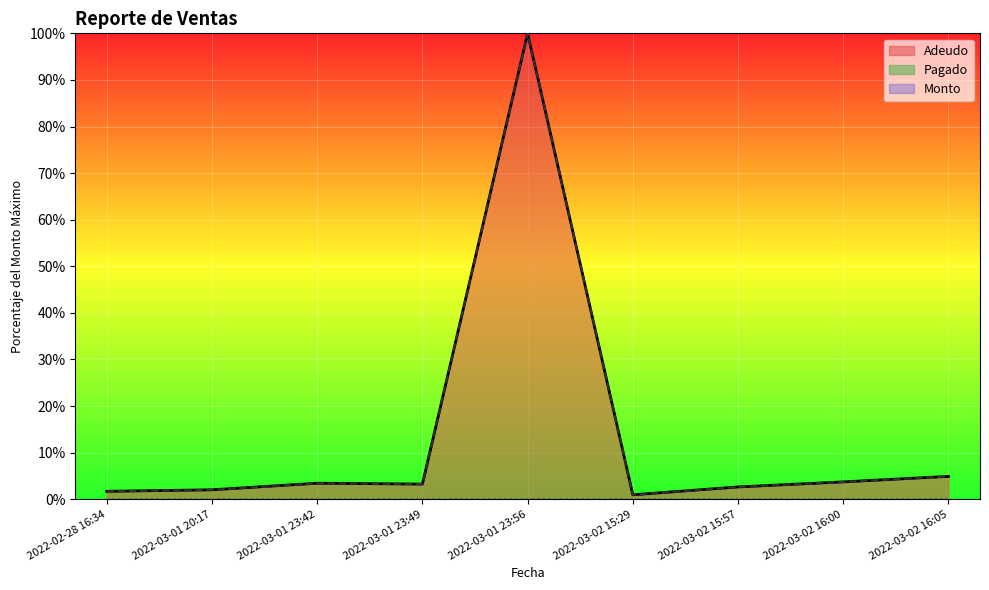

What is the difference between the maximum and minimum values in the Monto series?

99.1